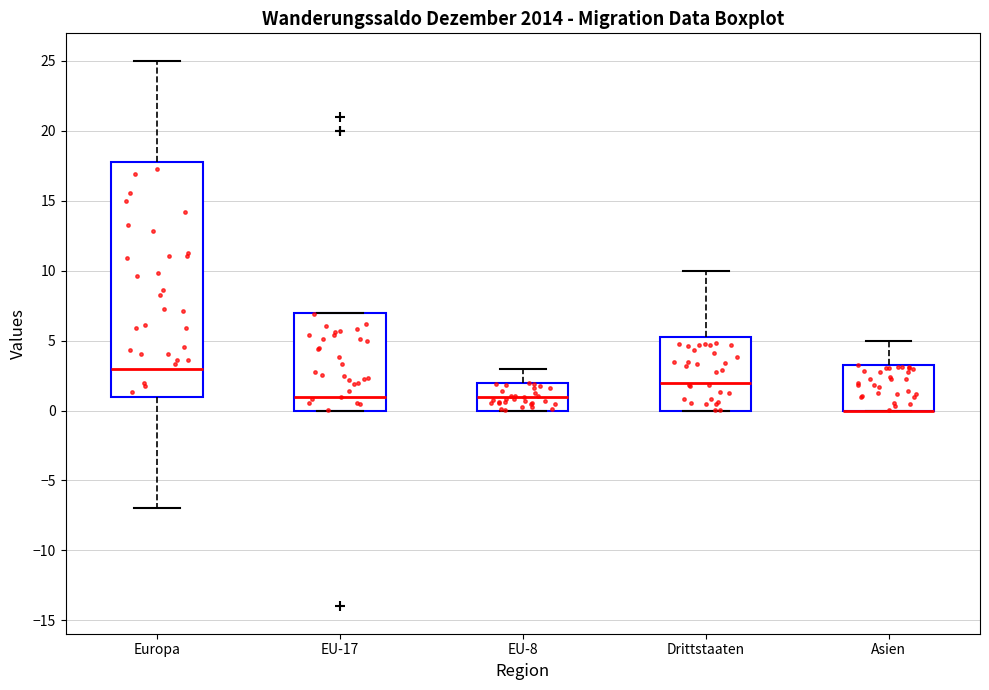

Reading left to right, transcribe this box plot: for each box, give where its median line is, the range the box spans, and where its two whiskers end, as read against the y-axis. The values are not printed on the chart, so give them approximately, as read against the axis.

Europa: median 3.0, box 1.0 to 18.0, whiskers -7.0 to 25.0
EU-17: median 1.0, box 0.0 to 7.0, whiskers 0.0 to 7.0
EU-8: median 1.0, box 0.0 to 2.0, whiskers 0.0 to 3.0
Drittstaaten: median 2.0, box 0.0 to 5.5, whiskers 0.0 to 10.0
Asien: median 0.0 (drawn on the box's lower edge), box 0.0 to 3.5, whiskers 0.0 to 5.0